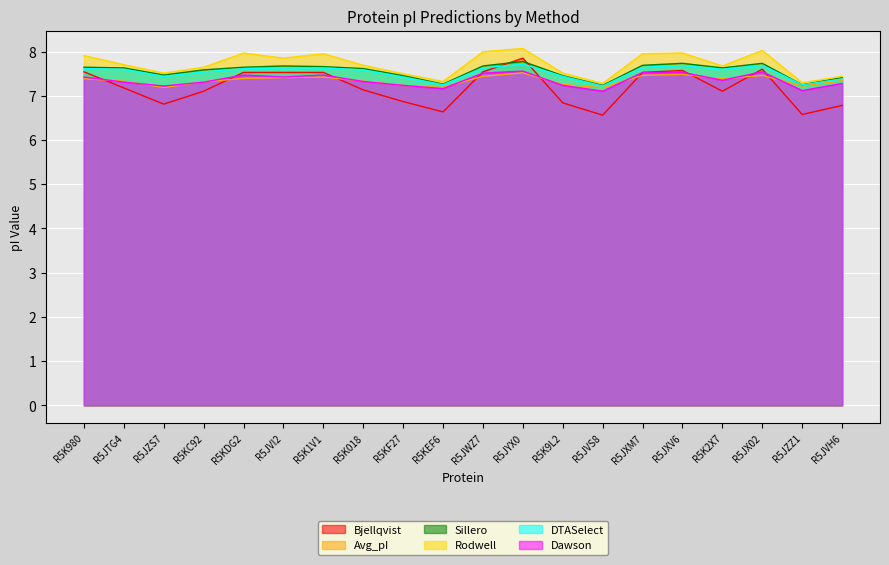

What is the value of the Rodwell point at the 2nd from the left?

7.7